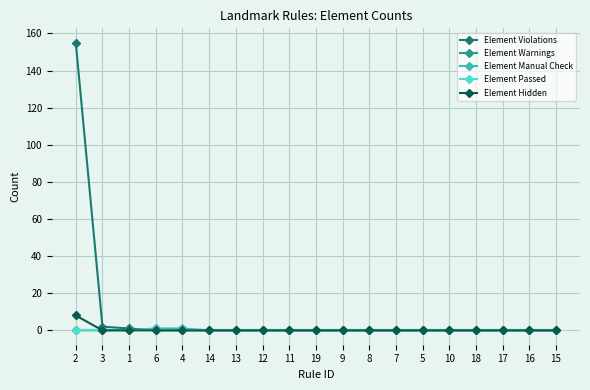

Does the chart have visible grid lines?

Yes